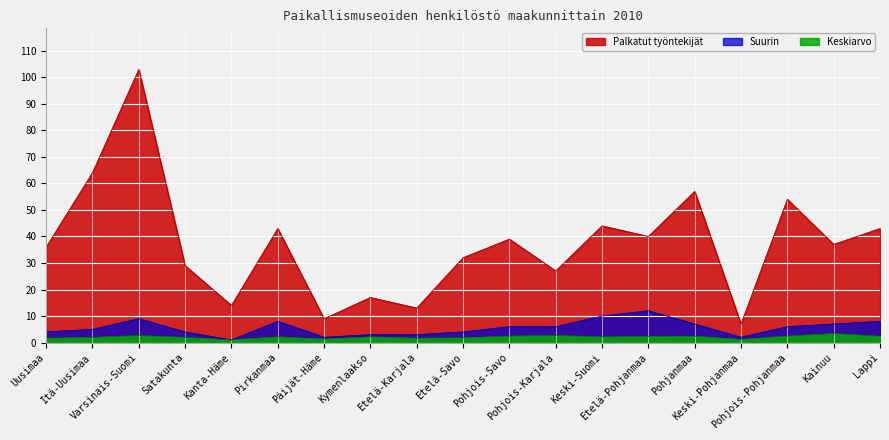

List the labels in order of Suurin value, smallest first.

Kanta-Häme, Päijät-Häme, Keski-Pohjanmaa, Kymenlaakso, Etelä-Karjala, Uusimaa, Satakunta, Etelä-Savo, Itä-Uusimaa, Pohjois-Savo, Pohjois-Karjala, Pohjois-Pohjanmaa, Pohjanmaa, Kainuu, Pirkanmaa, Lappi, Varsinais-Suomi, Keski-Suomi, Etelä-Pohjanmaa